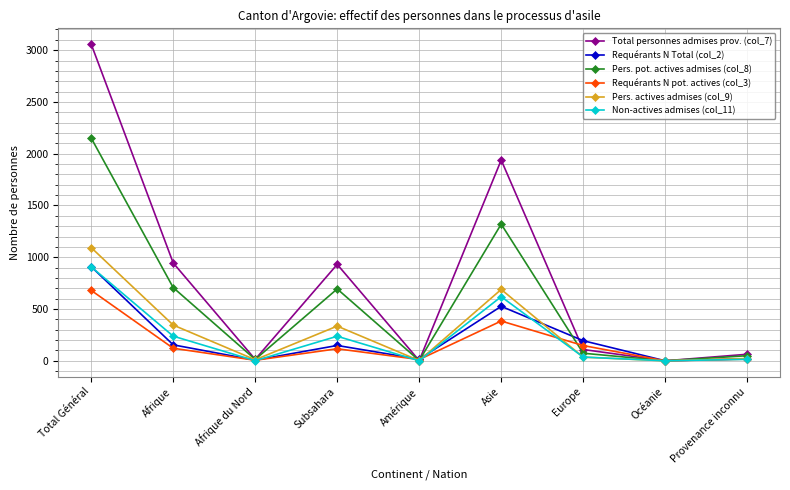

How many interior local peaks does the Pers. pot. actives admises (col_8) series have?

2